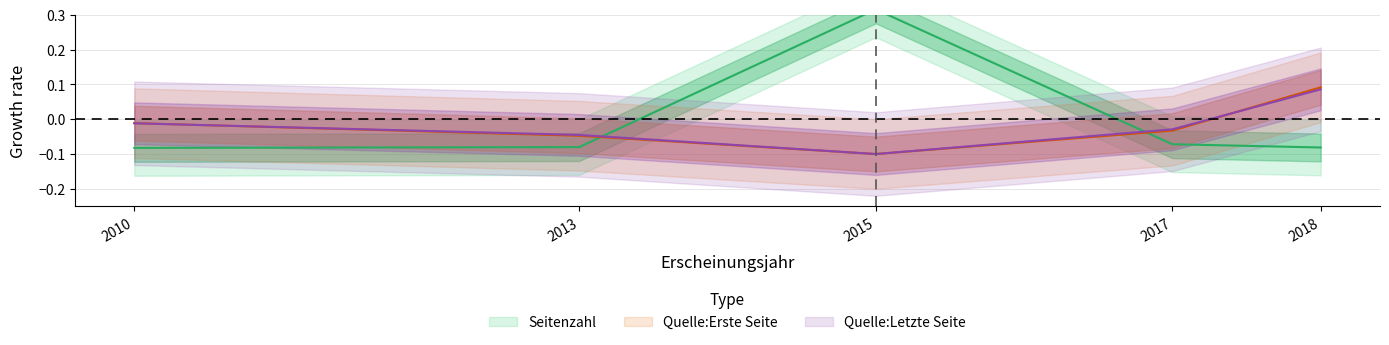

Is it true that Quelle:Erste Seite equals -0.1 at 2013?

False